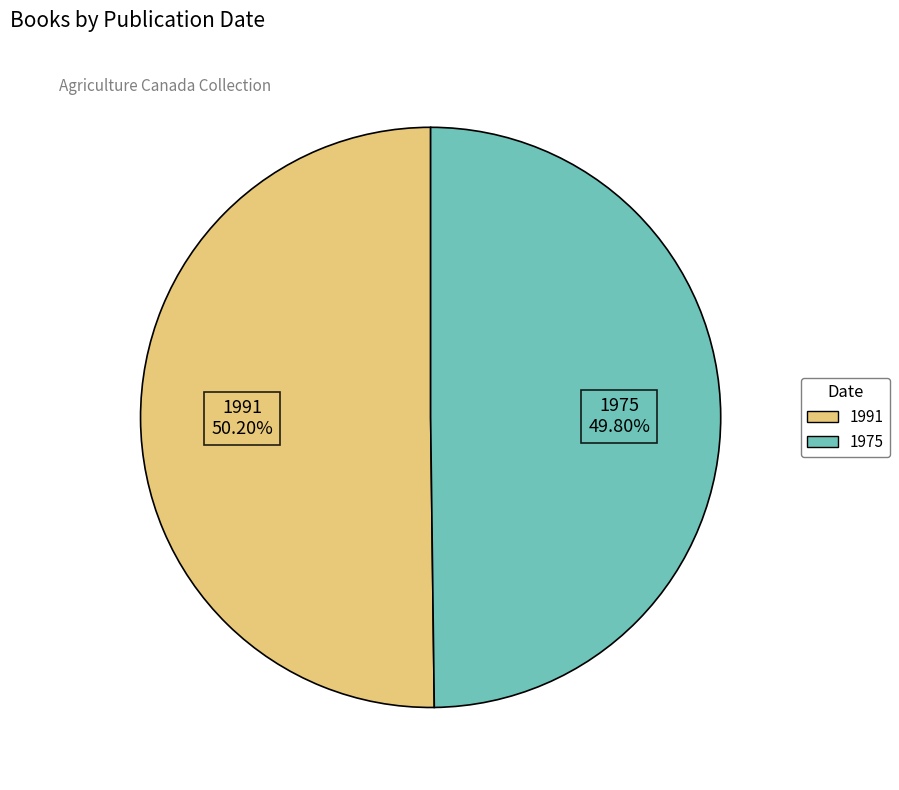

Is there a majority slice in this chart?

Yes